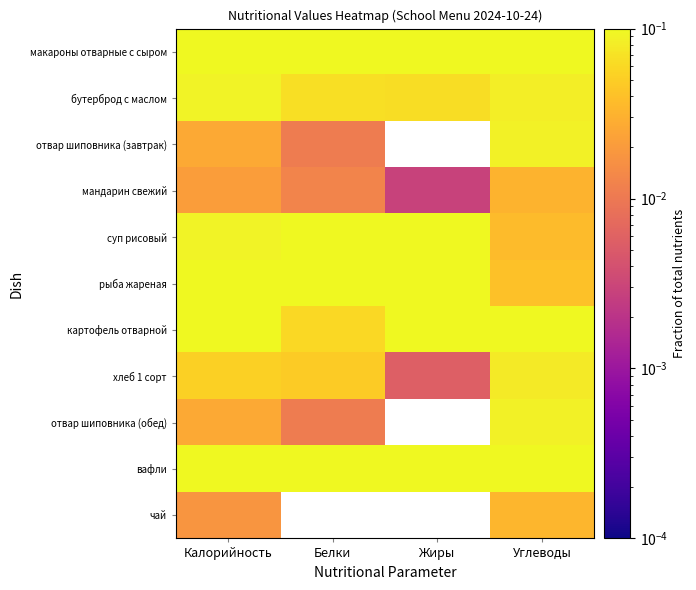

Reading left to right, list all the values displayed in this chart.

макароны отварные с сыром: Калорийность=0.3	Белки=0.3	Жиры=0.3	Углеводы=0.3
бутерброд с маслом: Калорийность=0.1	Белки=0.1	Жиры=0.1	Углеводы=0.1
отвар шиповника (завтрак): Калорийность=0.0	Белки=0.0	Жиры=0.0	Углеводы=0.1
мандарин свежий: Калорийность=0.0	Белки=0.0	Жиры=0.0	Углеводы=0.0
суп рисовый: Калорийность=0.1	Белки=0.2	Жиры=0.1	Углеводы=0.0
рыба жареная: Калорийность=0.1	Белки=0.2	Жиры=0.1	Углеводы=0.0
картофель отварной: Калорийность=0.1	Белки=0.1	Жиры=0.1	Углеводы=0.1
хлеб 1 сорт: Калорийность=0.1	Белки=0.0	Жиры=0.0	Углеводы=0.1
отвар шиповника (обед): Калорийность=0.0	Белки=0.0	Жиры=0.0	Углеводы=0.1
вафли: Калорийность=0.2	Белки=0.1	Жиры=0.2	Углеводы=0.1
чай: Калорийность=0.0	Белки=0.0	Жиры=0.0	Углеводы=0.0